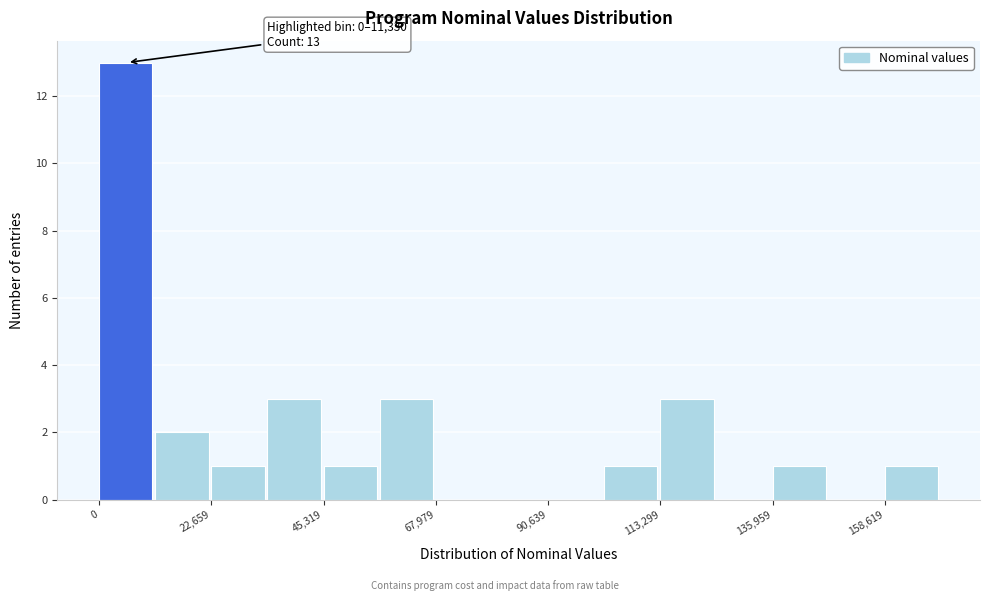

Around what value on the x-axis is the tallest bar? Give the approximate position of its centre, as read against the axis.

5000